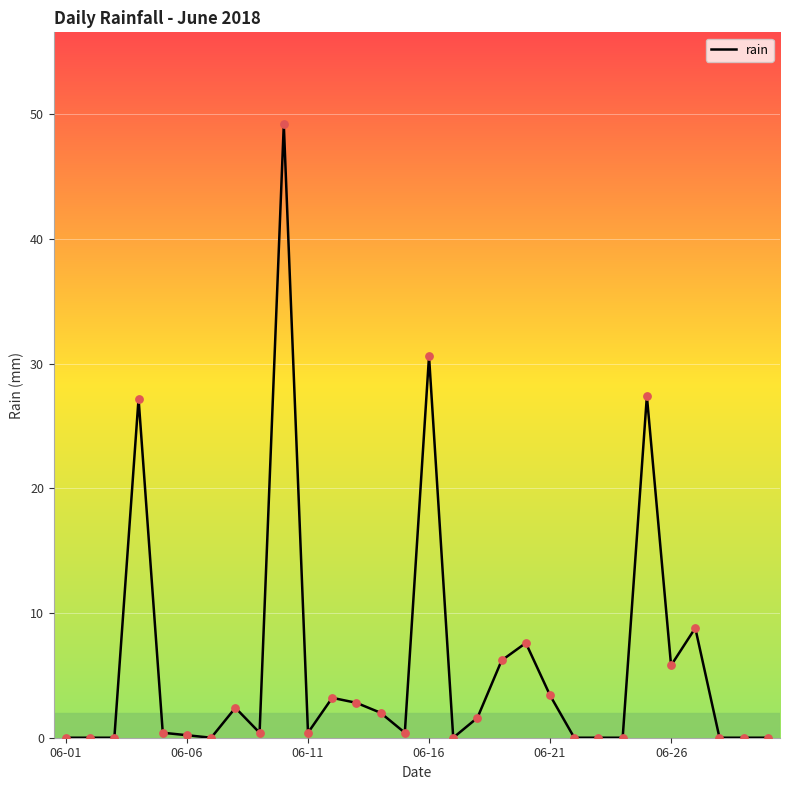

What is the difference between the maximum and minimum values?

49.2